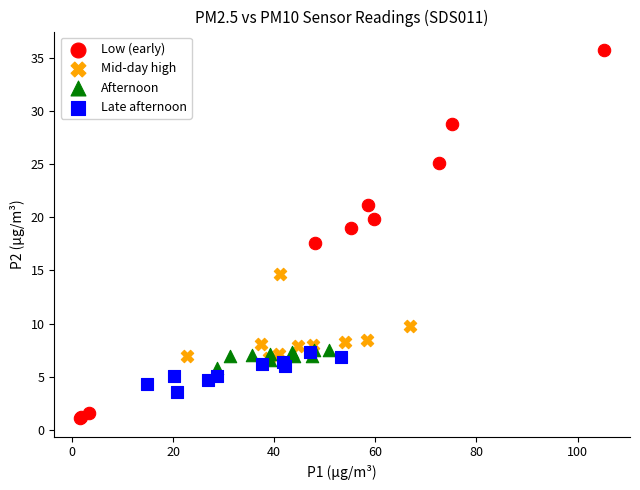

Which series has the widest spread of Y values?

Low (early)